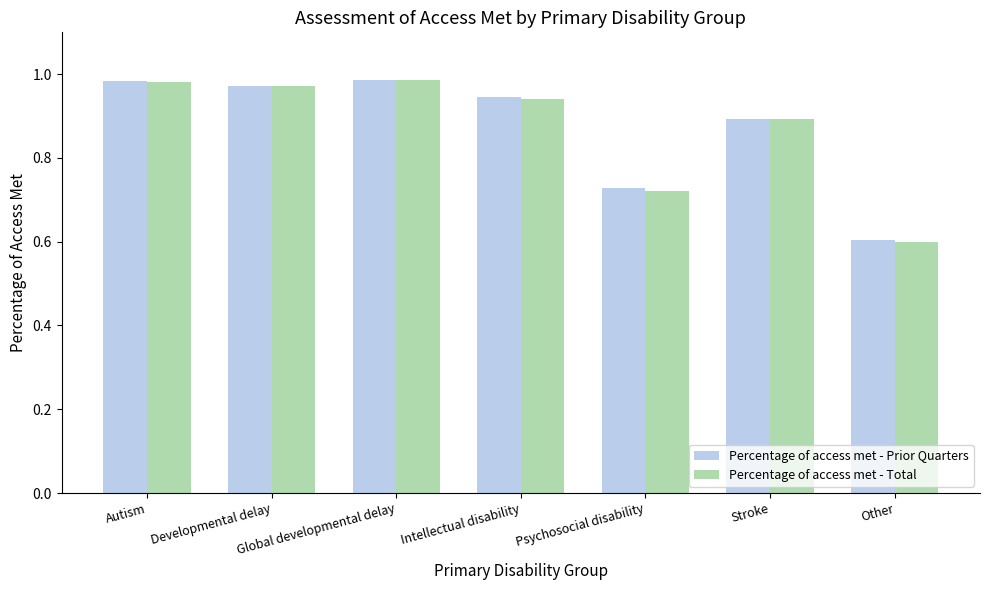

What is the total value across all series at Other?

1.2